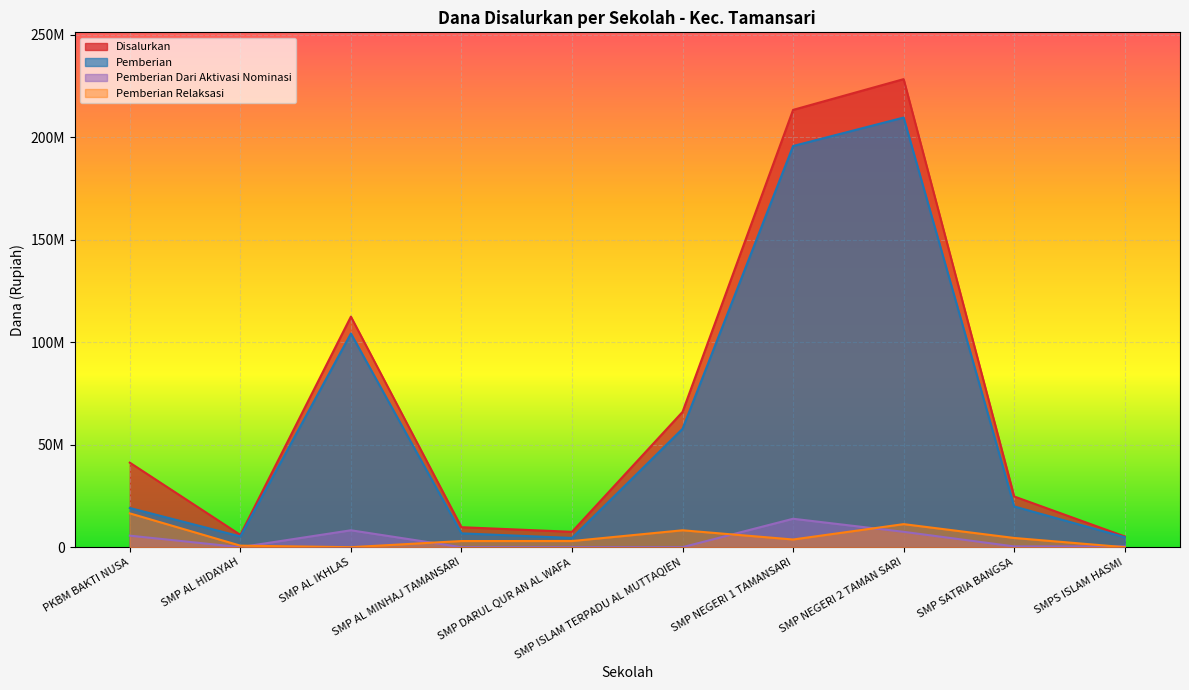

Reading left to right, what are all the values shown in this chart?

Pemberian: PKBM BAKTI NUSA=19125000	SMP AL HIDAYAH=5250000	SMP AL IKHLAS=104250000	SMP AL MINHAJ TAMANSARI=6750000	SMP DARUL QUR AN AL WAFA=4500000	SMP ISLAM TERPADU AL MUTTAQIEN=57750000	SMP NEGERI 1 TAMANSARI=195750000	SMP NEGERI 2 TAMAN SARI=209625000	SMP SATRIA BANGSA=19875000	SMPS ISLAM HASMI=4875000
Disalurkan: PKBM BAKTI NUSA=41250000	SMP AL HIDAYAH=6000000	SMP AL IKHLAS=112500000	SMP AL MINHAJ TAMANSARI=9750000	SMP DARUL QUR AN AL WAFA=7500000	SMP ISLAM TERPADU AL MUTTAQIEN=66000000	SMP NEGERI 1 TAMANSARI=213375000	SMP NEGERI 2 TAMAN SARI=228375000	SMP SATRIA BANGSA=24750000	SMPS ISLAM HASMI=5250000
Pemberian Relaksasi: PKBM BAKTI NUSA=16500000	SMP AL HIDAYAH=750000	SMP AL IKHLAS=0	SMP AL MINHAJ TAMANSARI=3000000	SMP DARUL QUR AN AL WAFA=3000000	SMP ISLAM TERPADU AL MUTTAQIEN=8250000	SMP NEGERI 1 TAMANSARI=3750000	SMP NEGERI 2 TAMAN SARI=11250000	SMP SATRIA BANGSA=4500000	SMPS ISLAM HASMI=0
Pemberian Dari Aktivasi Nominasi: PKBM BAKTI NUSA=5625000	SMP AL HIDAYAH=0	SMP AL IKHLAS=8250000	SMP AL MINHAJ TAMANSARI=0	SMP DARUL QUR AN AL WAFA=0	SMP ISLAM TERPADU AL MUTTAQIEN=0	SMP NEGERI 1 TAMANSARI=13875000	SMP NEGERI 2 TAMAN SARI=7500000	SMP SATRIA BANGSA=375000	SMPS ISLAM HASMI=375000